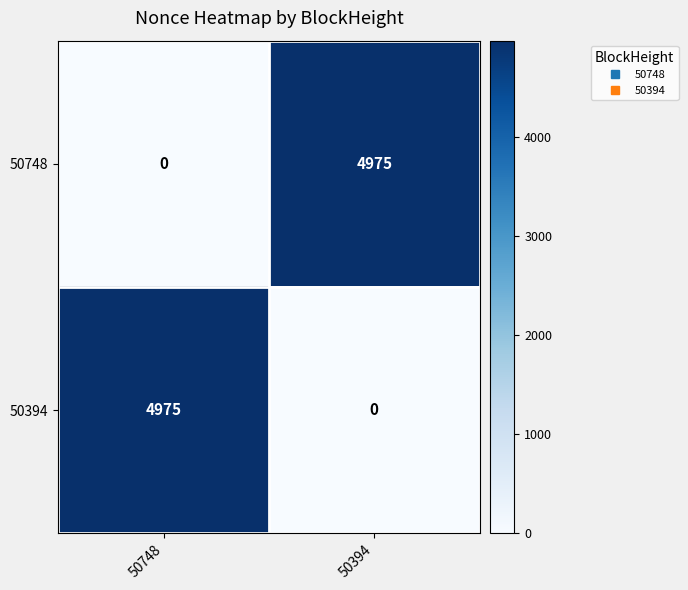

How many series are shown in this chart?

2